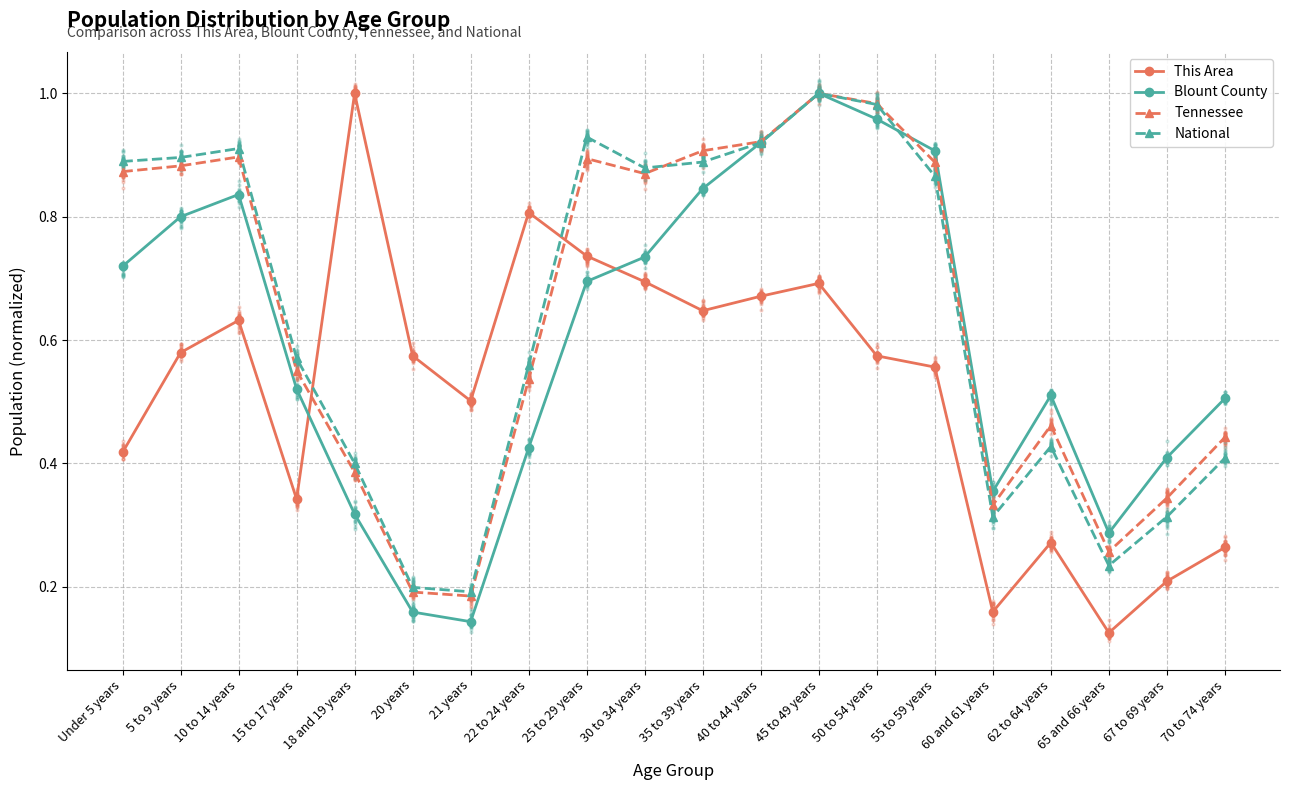

At which category is the sum across all series the highest?

45 to 49 years